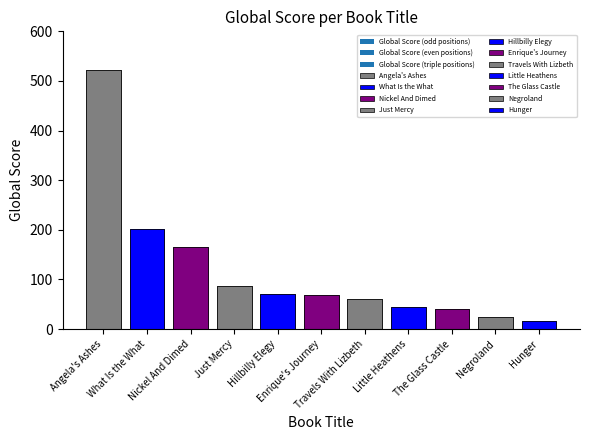

Which category has the lowest value across all series?

Hunger